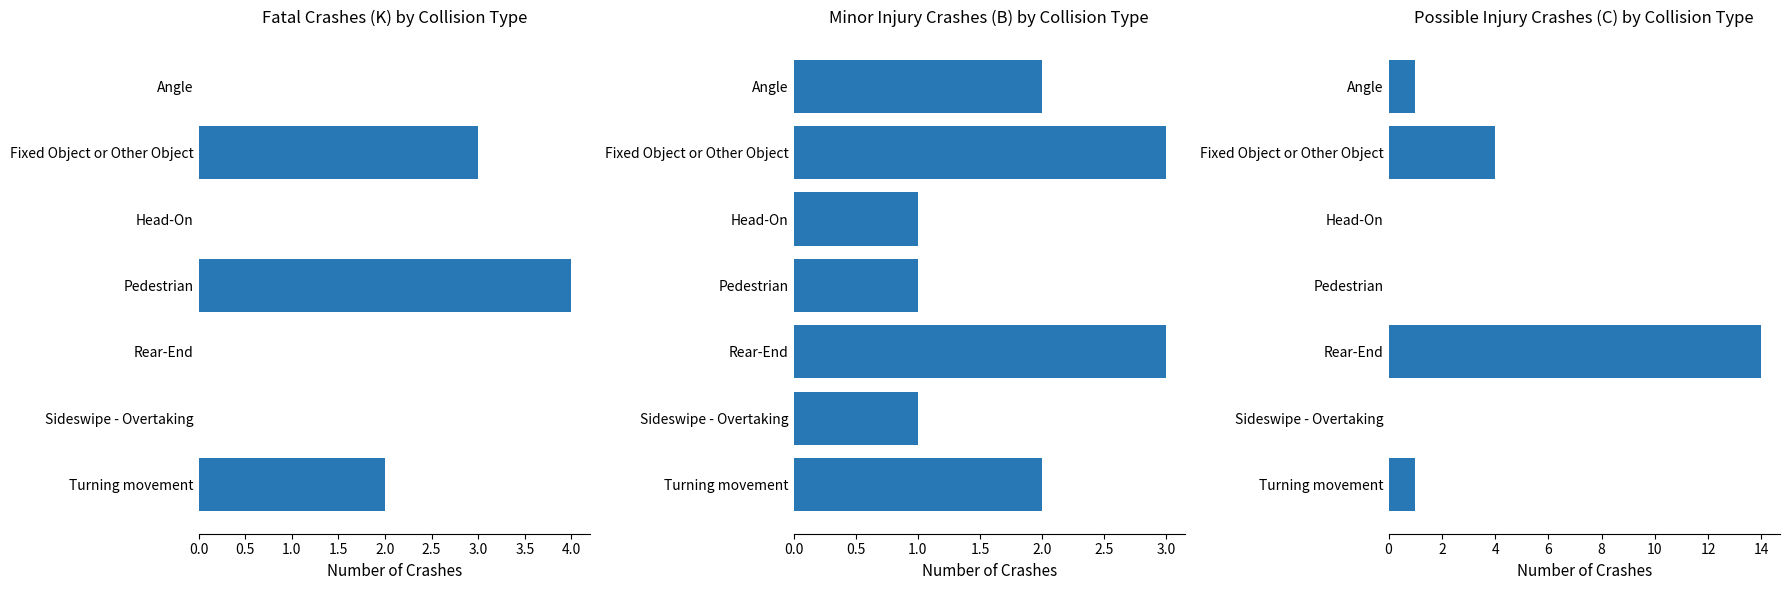

Which series changed the most between Pedestrian and Turning movement?

Fatal Crashes (K)